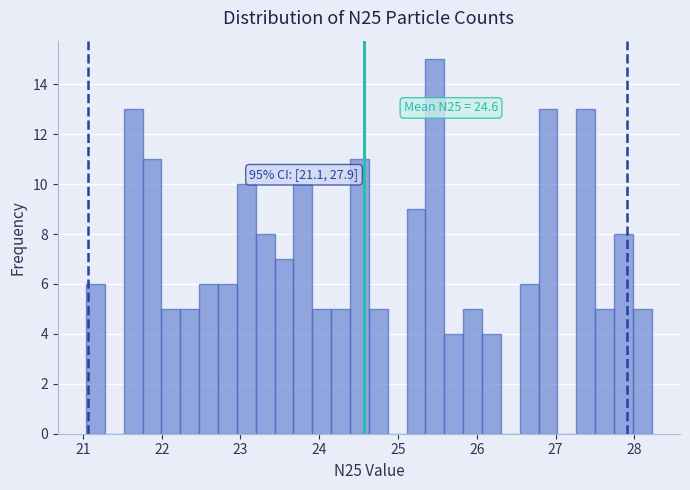

Around what value on the x-axis is the tallest bar? Give the approximate position of its centre, as read against the axis.

25.5